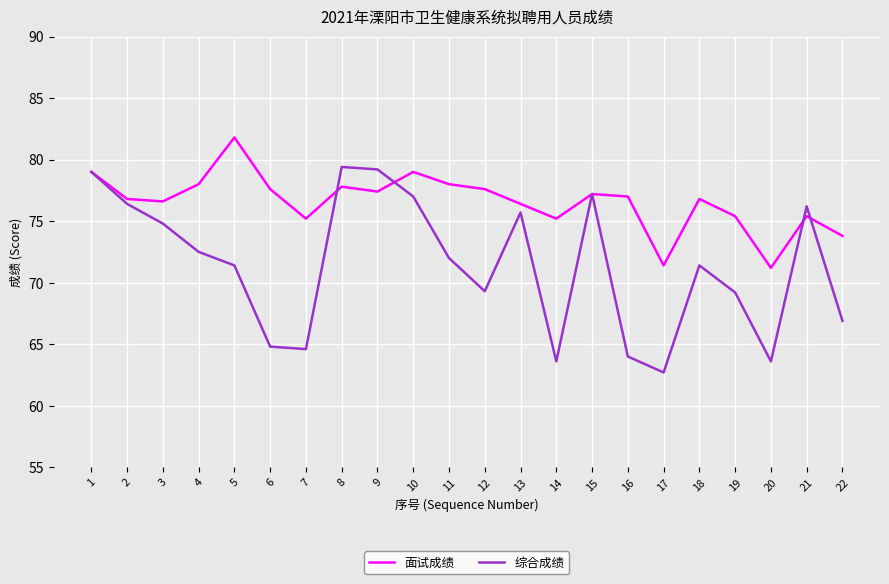

What is the greatest value displayed?

81.8